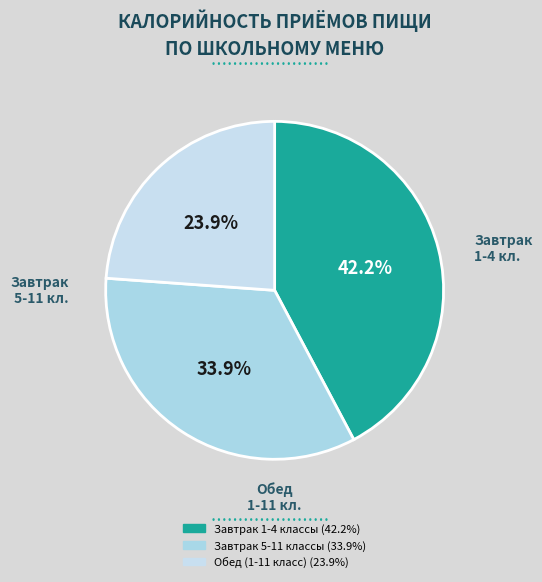

Does any single category account for the majority?

No